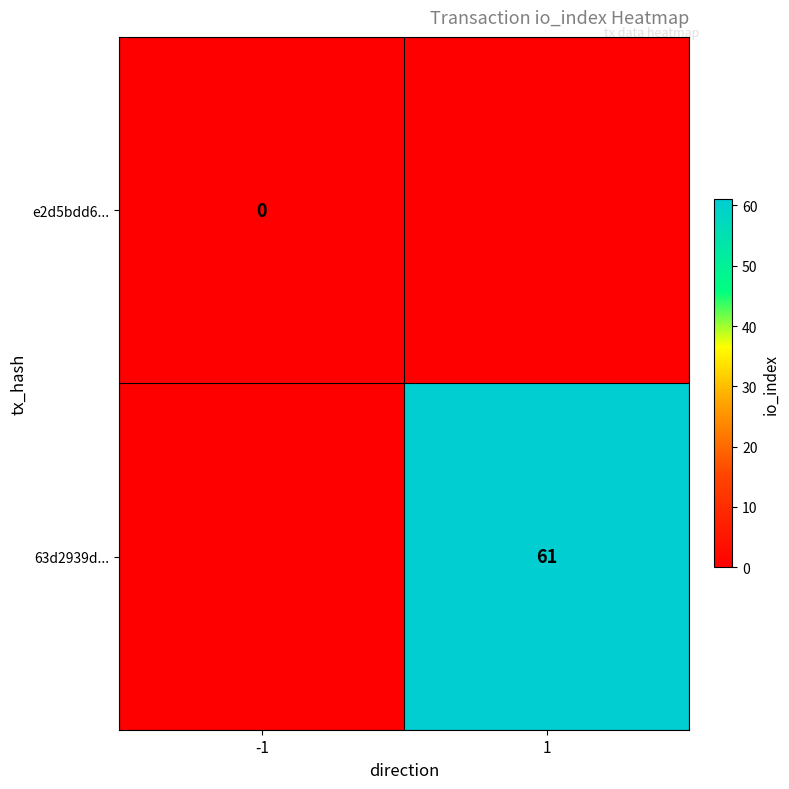

Is it true that 63d2939d... equals 61 at 1?

True